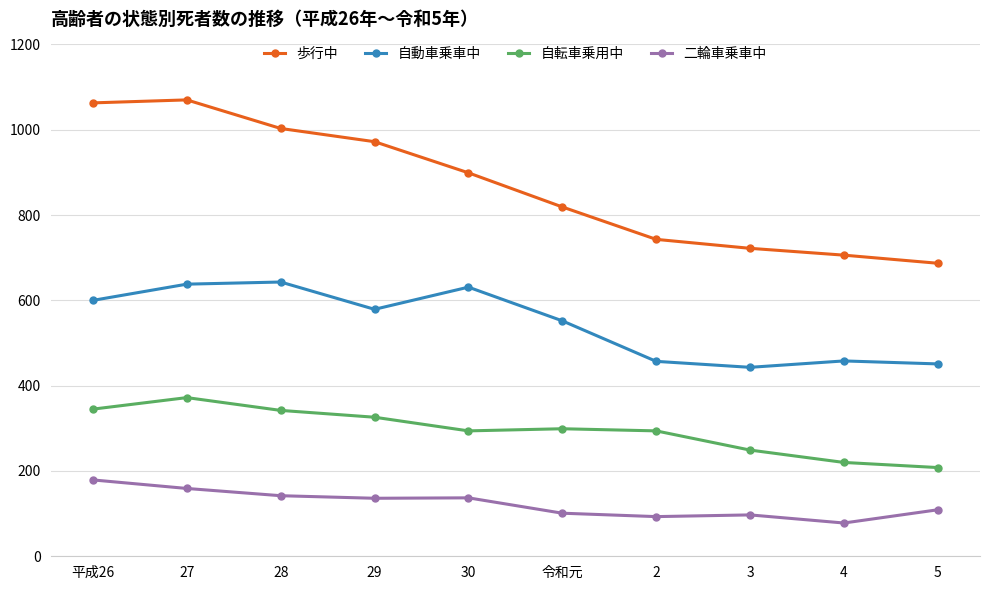

Is it true that 自動車乗車中 equals 443 at 3?

True